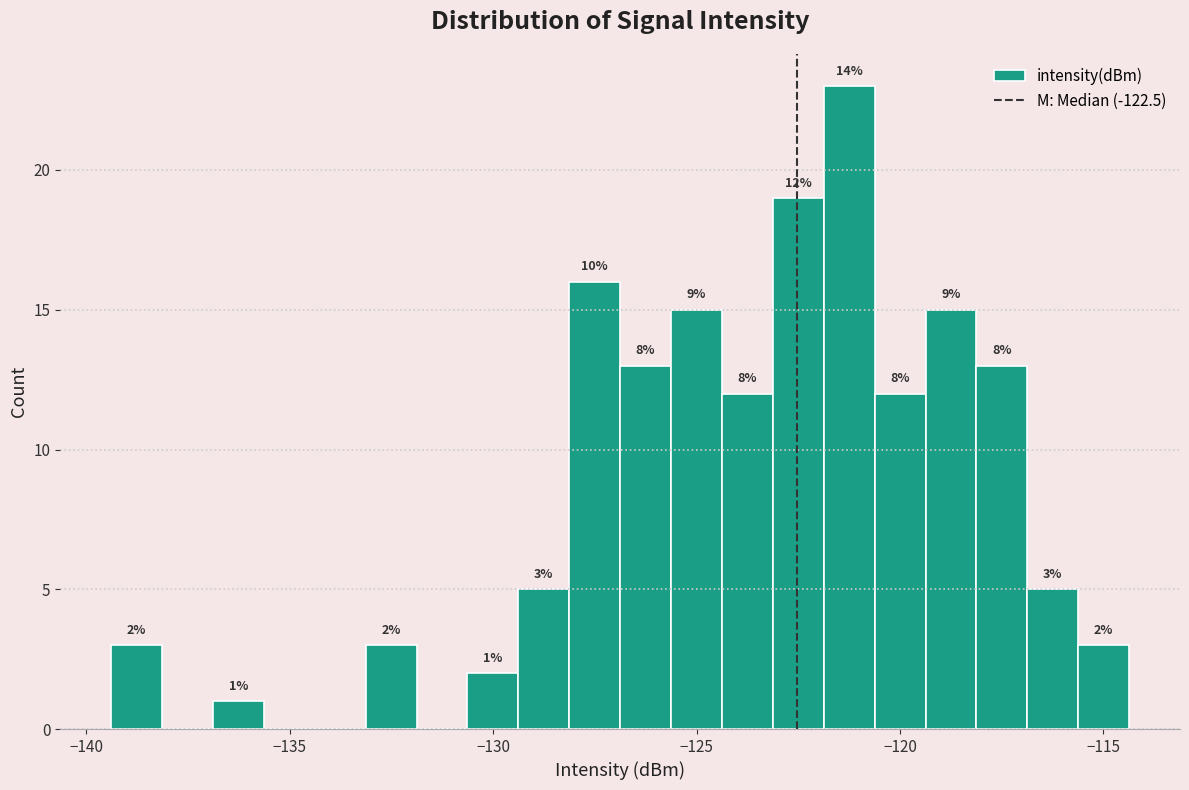

Read against the x-axis, roughly where is the centre of the tallest bar?

-121.0